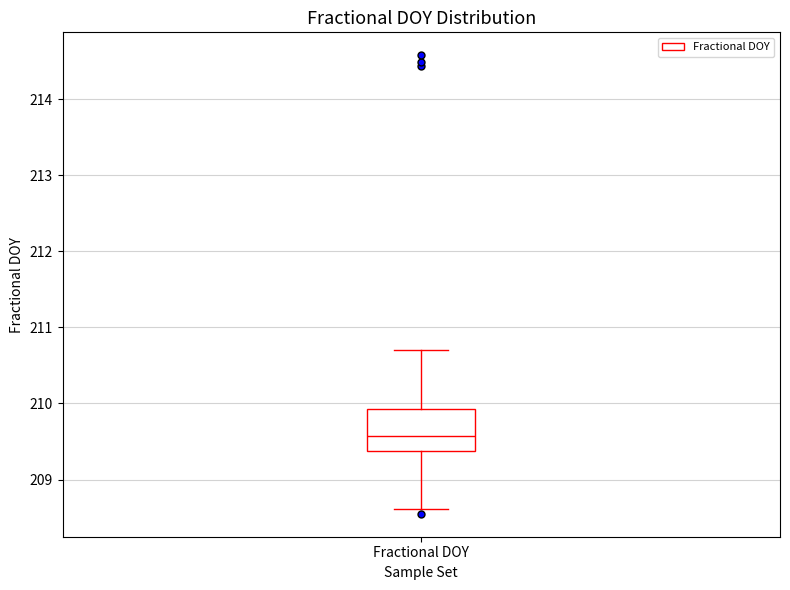

Transcribe this box plot: give where the median line is, the range the box spans, and where the two whiskers end, as read against the y-axis. The values are not printed on the chart, so give them approximately, as read against the axis.

median 209.6, box 209.4 to 209.9, whiskers 208.6 to 210.7